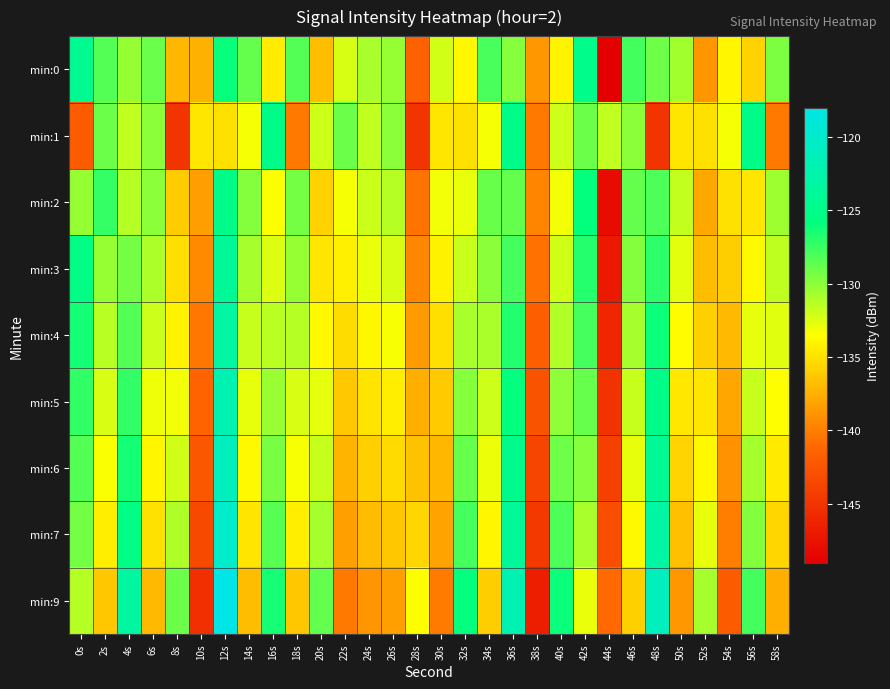

What is the maximum value shown in the chart?

-118.0